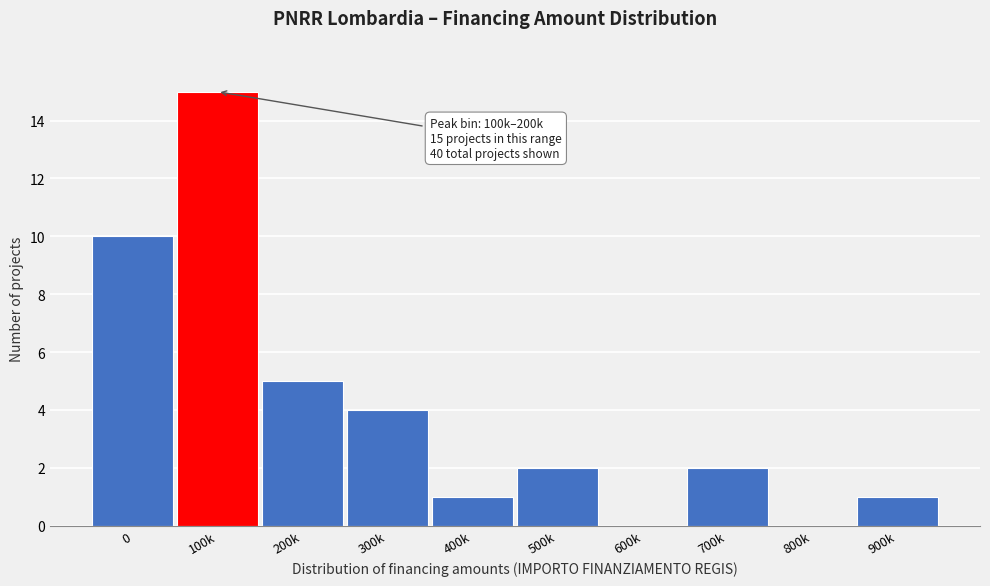

Reading left to right, list all the values displayed in this chart.

0=10	100k=15	200k=5	300k=4	400k=1	500k=2	600k=0	700k=2	800k=0	900k=1